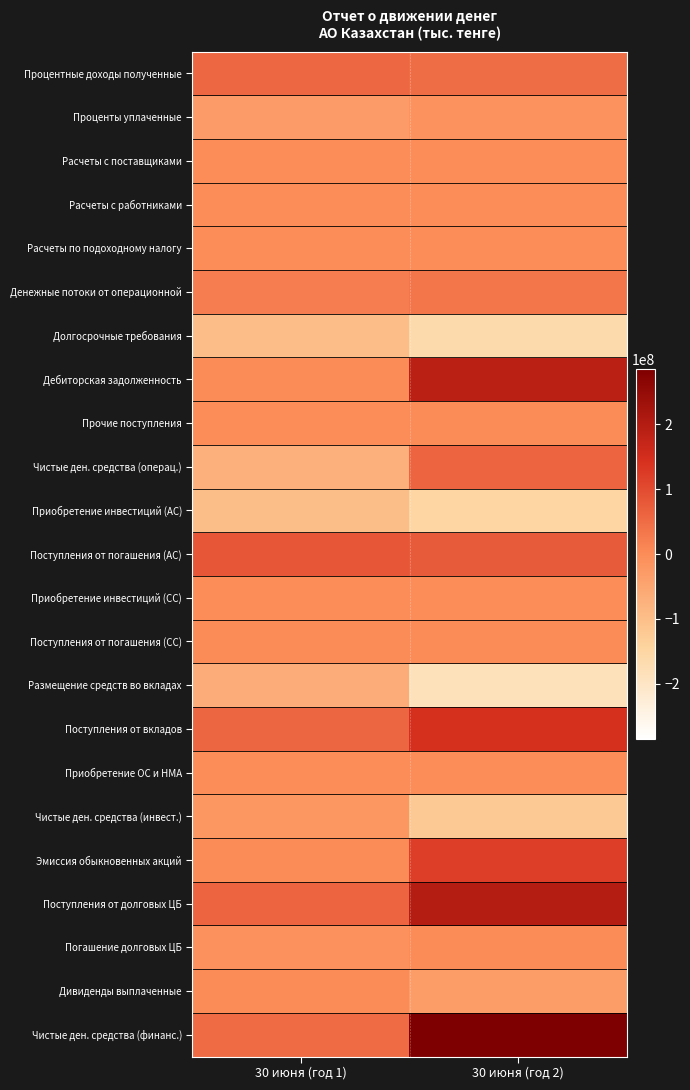

List the series in order of their peak value, lowest first.

Приобретение инвестиций (АС), Долгосрочные требования, Размещение средств во вкладах, Чистые ден. средства (инвест.), Проценты уплаченные, Приобретение инвестиций (СС), Расчеты с работниками, Расчеты с поставщиками, Приобретение ОС и НМА, Расчеты по подоходному налогу, Погашение долговых ЦБ, Дивиденды выплаченные, Прочие поступления, Поступления от погашения (СС), Денежные потоки от операционной, Процентные доходы полученные, Чистые ден. средства (операц.), Поступления от погашения (АС), Эмиссия обыкновенных акций, Поступления от вкладов, Дебиторская задолженность, Поступления от долговых ЦБ, Чистые ден. средства (финанс.)